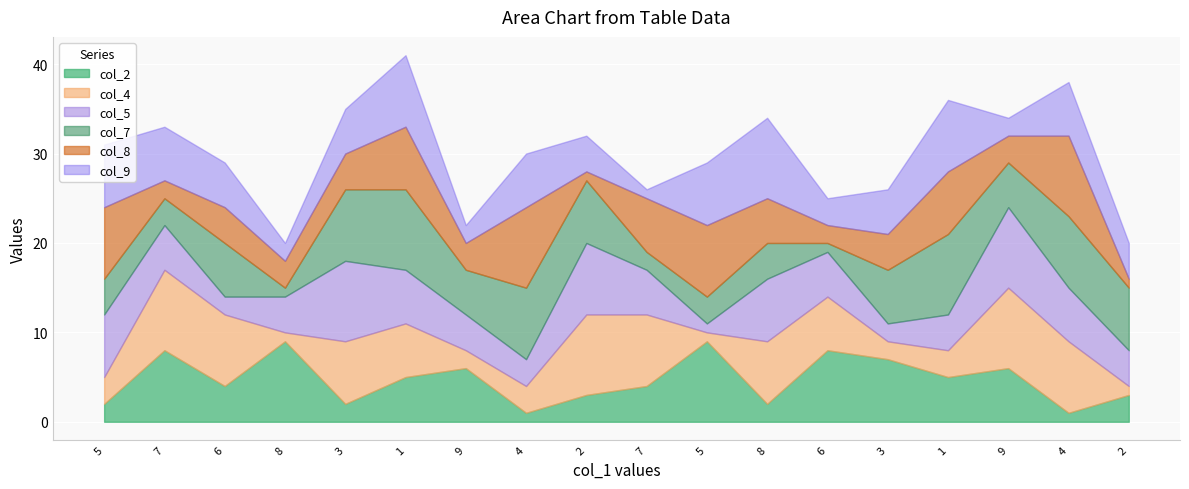

Which series has the widest spread of values?

col_2